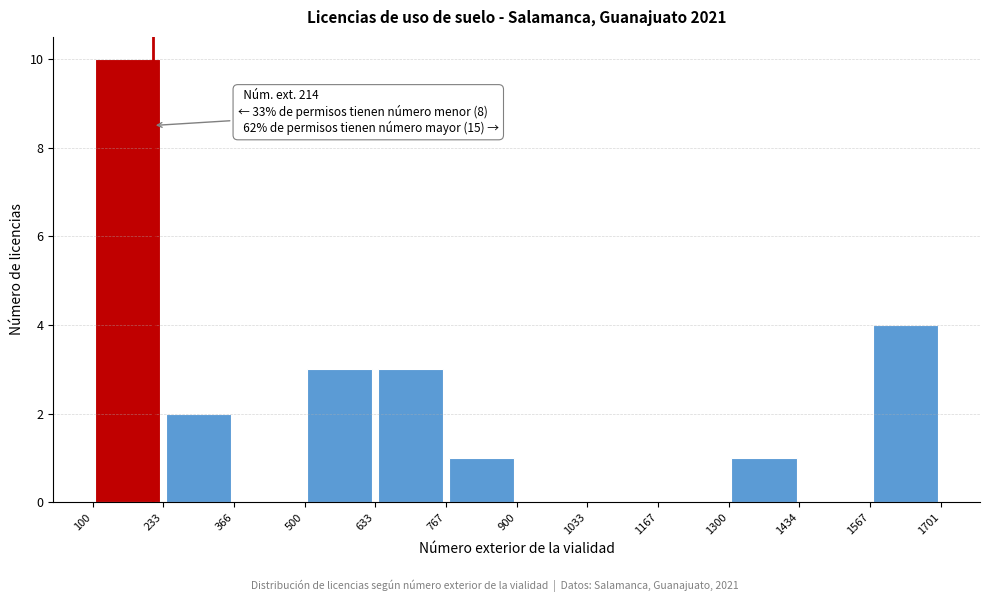

Over which range of the x-axis is the bar tallest?

100 to 233